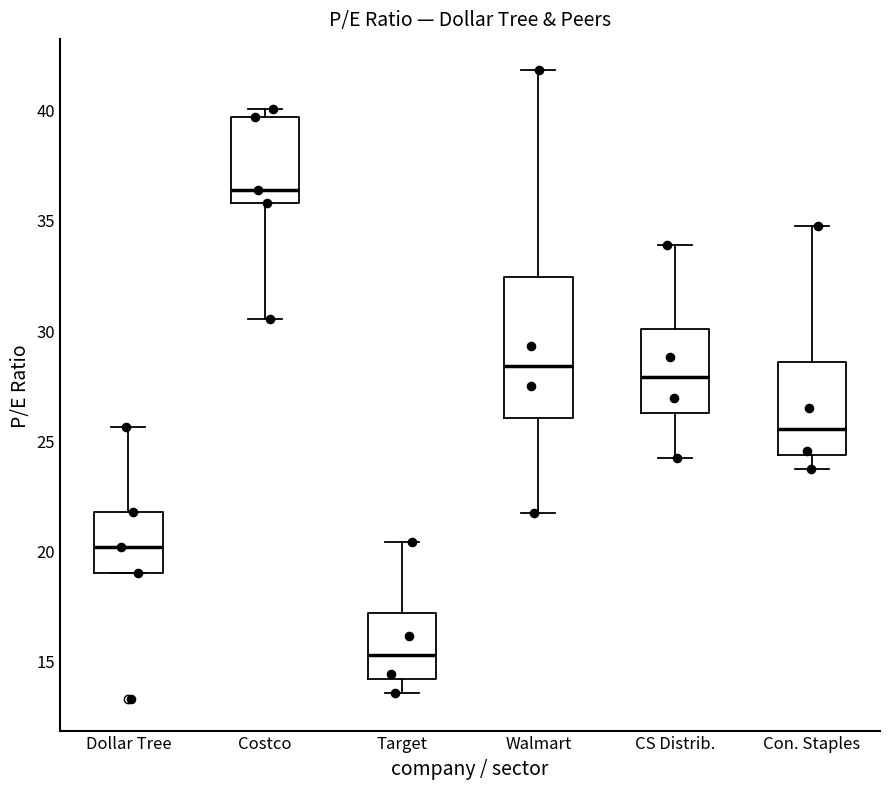

Where does the median line of the box for Costco sit on the y-axis? The values are not printed on the chart, so give them approximately, as read against the axis.

36.5